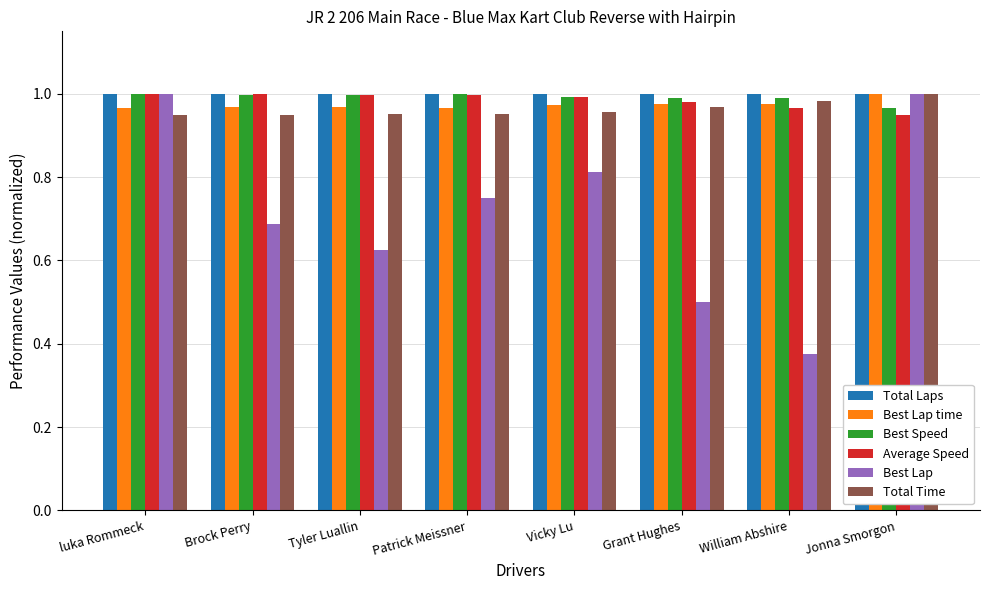

What is the sum of the Total Laps values at Brock Perry and Jonna Smorgon?

2.0